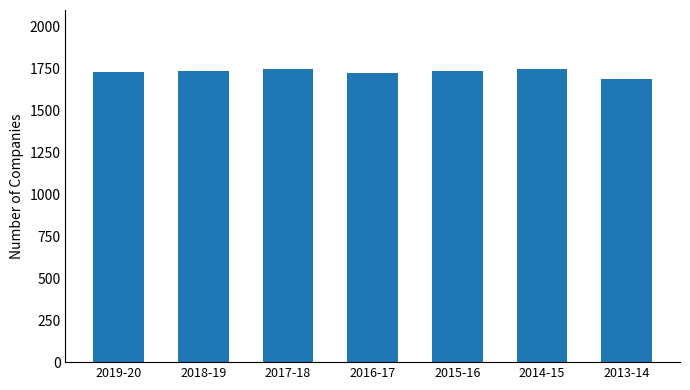

What is the value of the 4th bar from the left?

1724